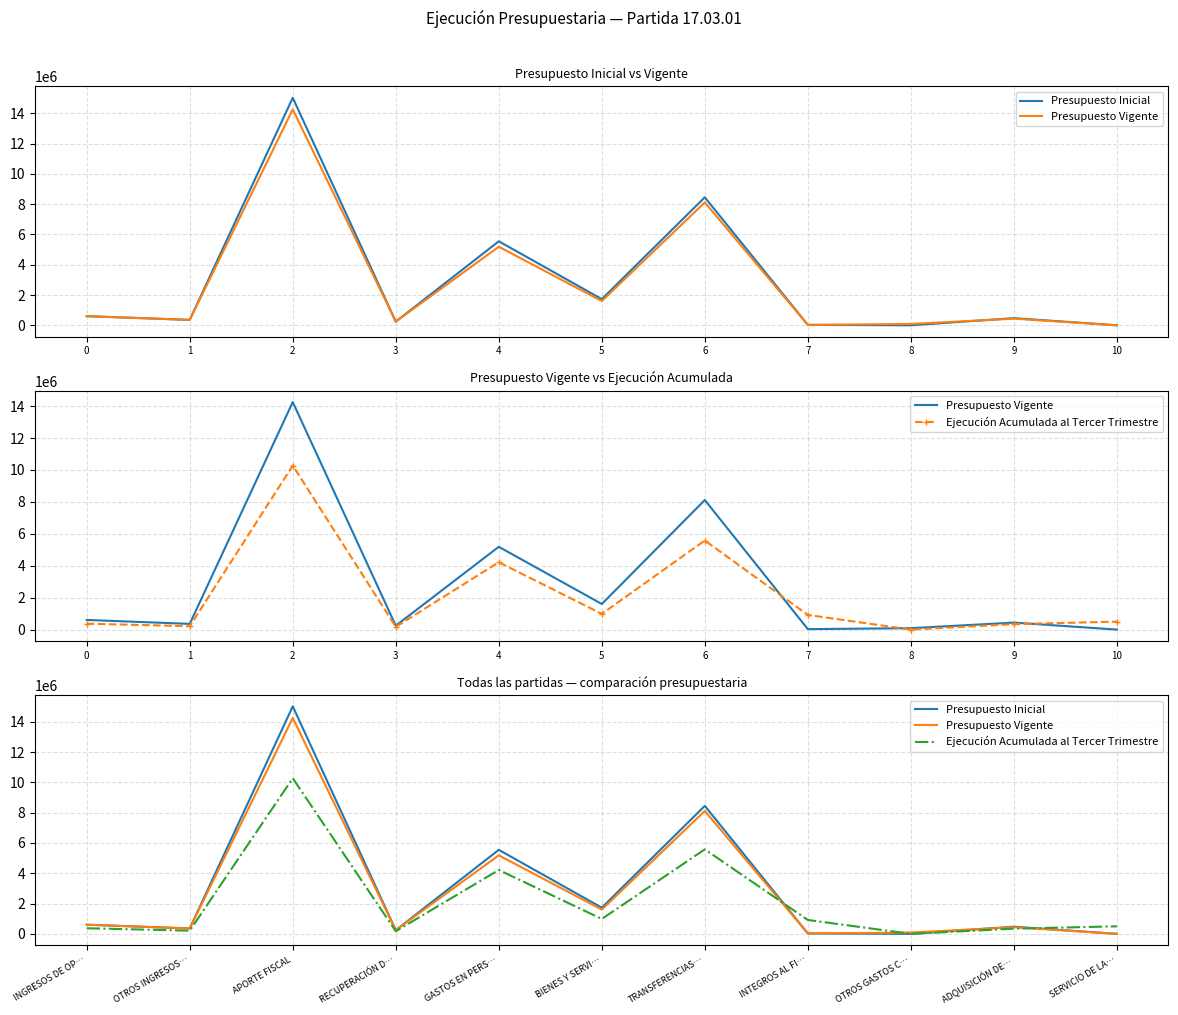

Between OTROS INGRESOS… and BIENES Y SERVI…, which is larger?

BIENES Y SERVI…